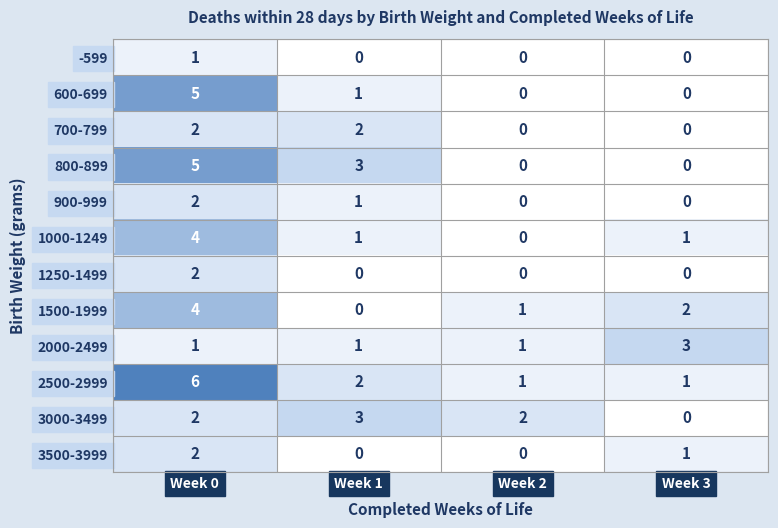

Is it true that 1250-1499 equals 0 at Week 3?

True